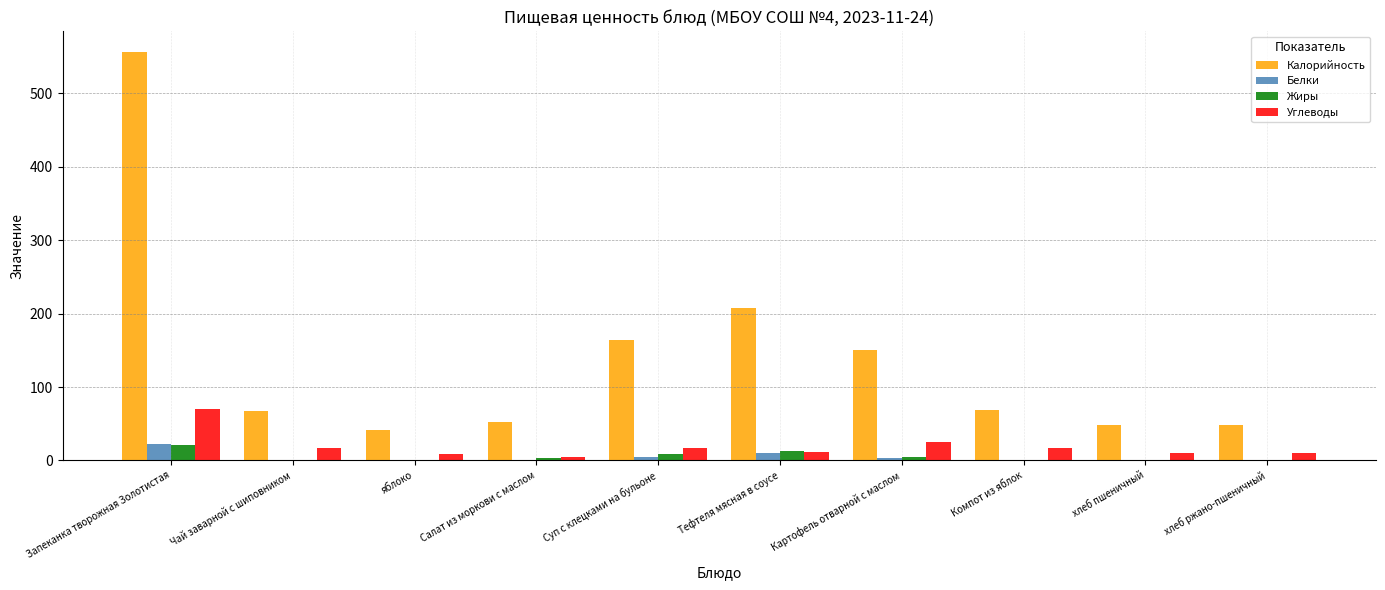

At which category is the sum across all series the highest?

Запеканка творожная Золотистая